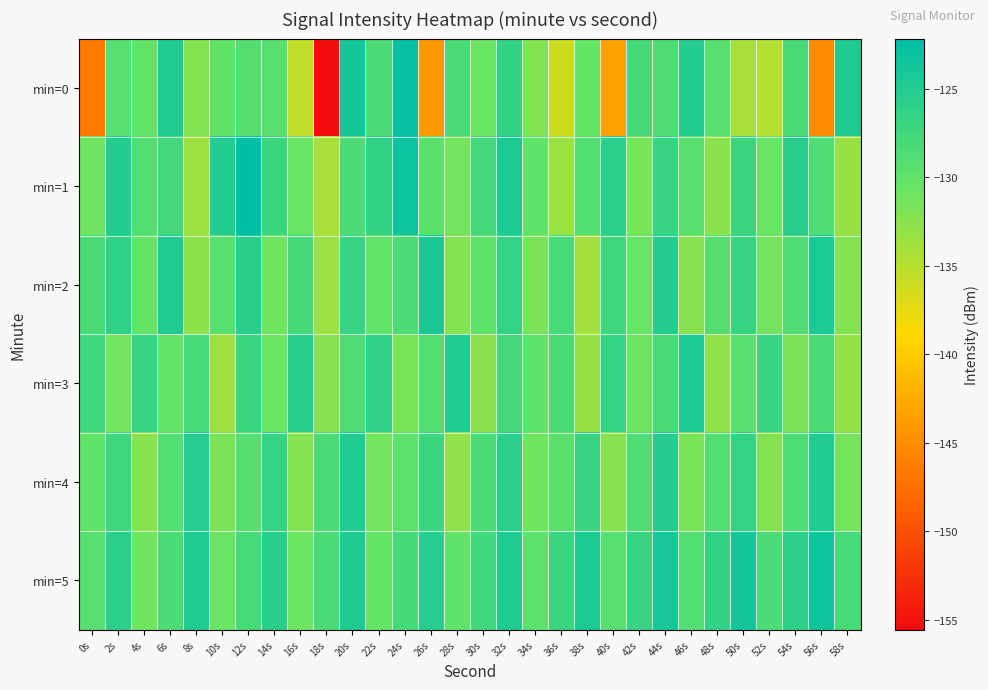

Rank the series by their maximum value, from highest to lowest.

min=1, min=0, min=5, min=2, min=3, min=4